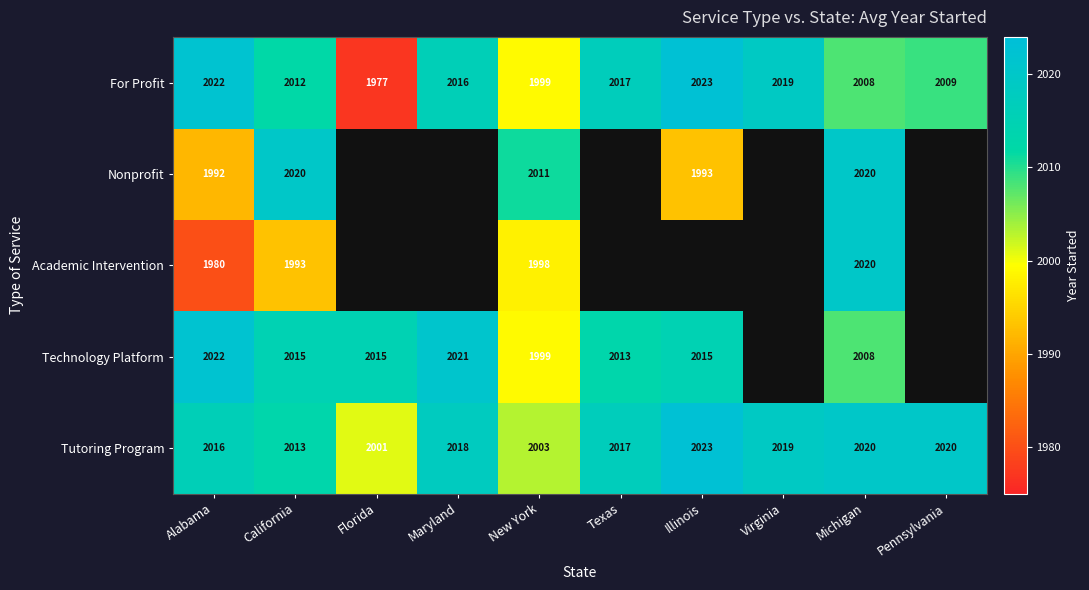

At which category is the sum across all series the highest?

Michigan